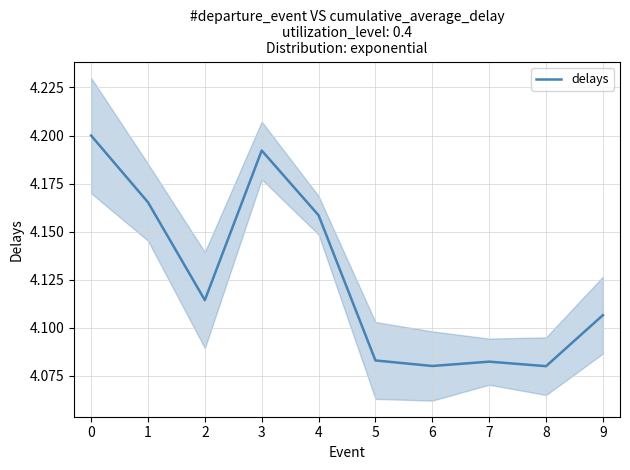

True or false: the data has more than 1 interior local peaks.

True